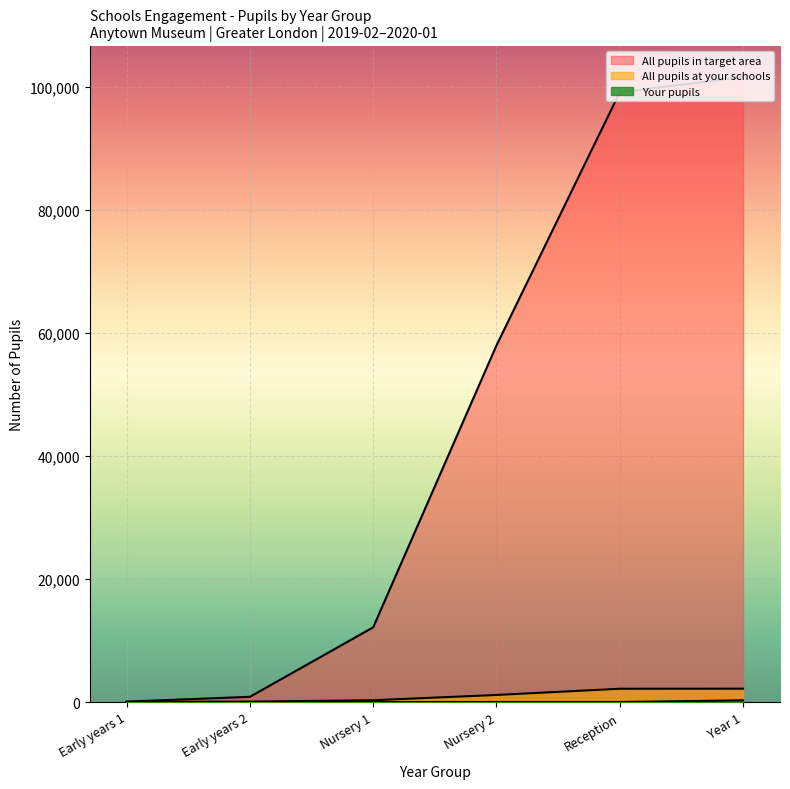

True or false: All pupils at schools in target area has a value of -66663 at Year 2.

False